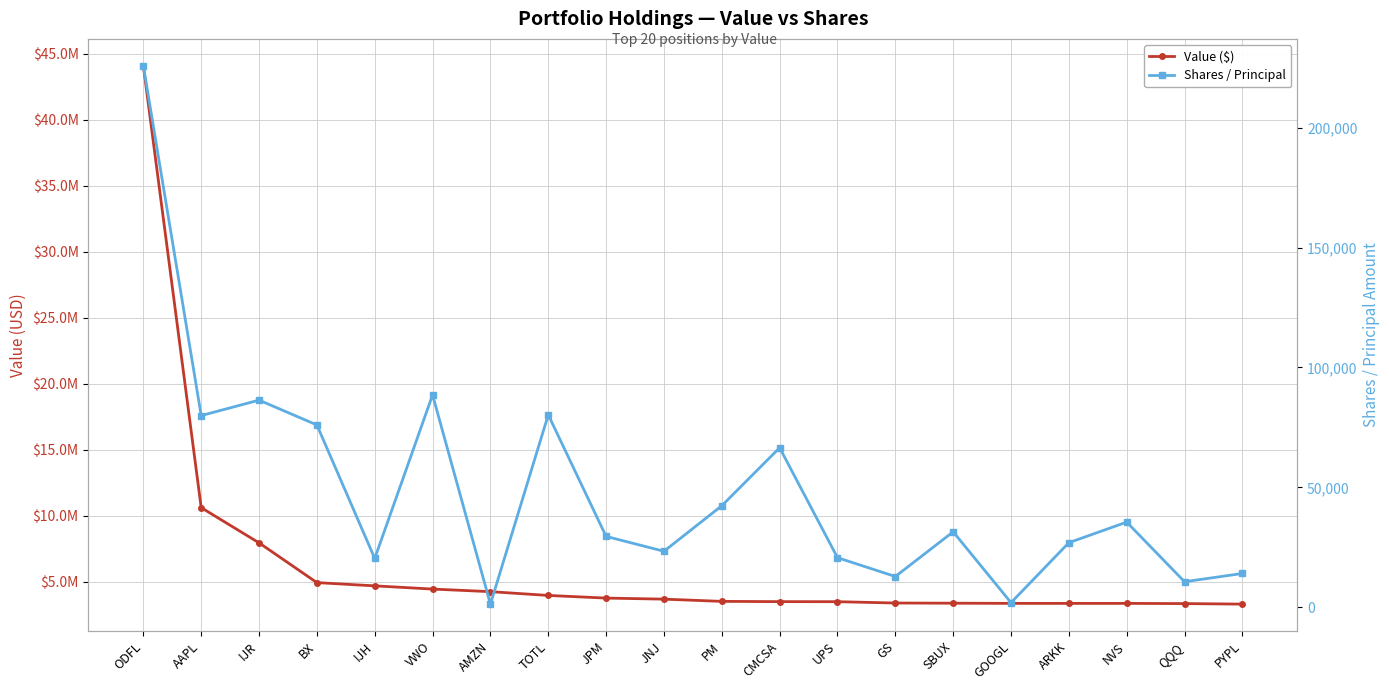

What is the lowest value of the Value ($) series?

3297000